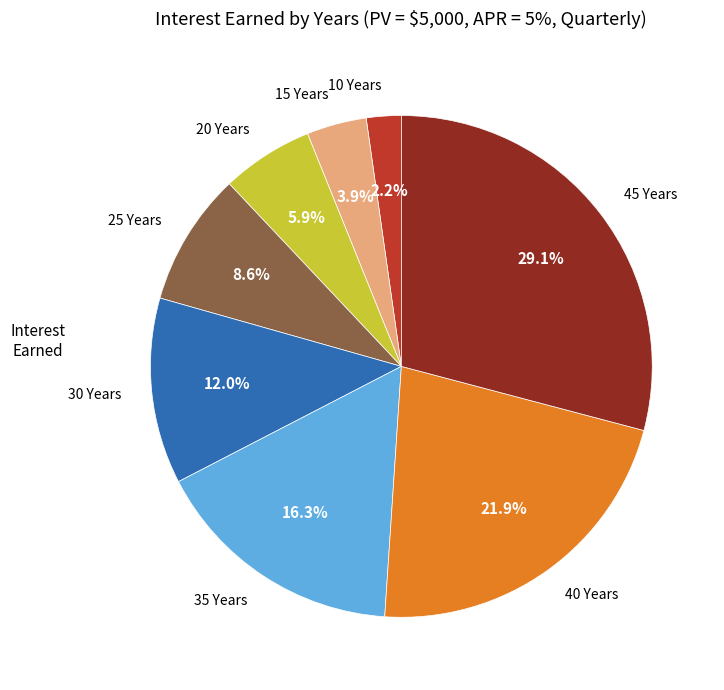

Is there any slice that represents more than half of the pie?

No